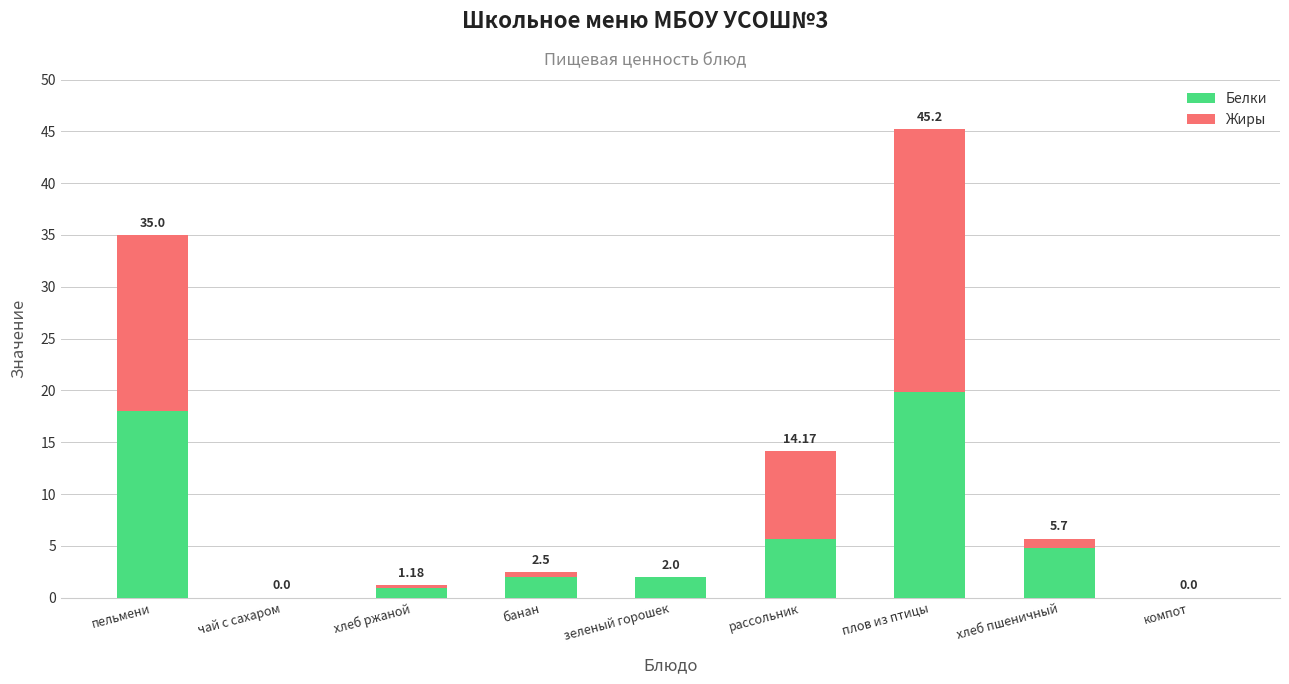

What is the sum of the Жиры values at зеленый горошек and банан?

0.5